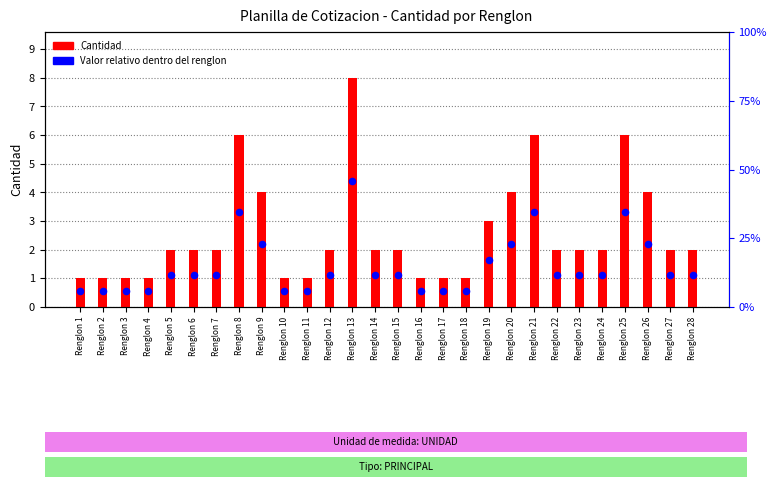

At how many categories does at least one series exceed 0?

28